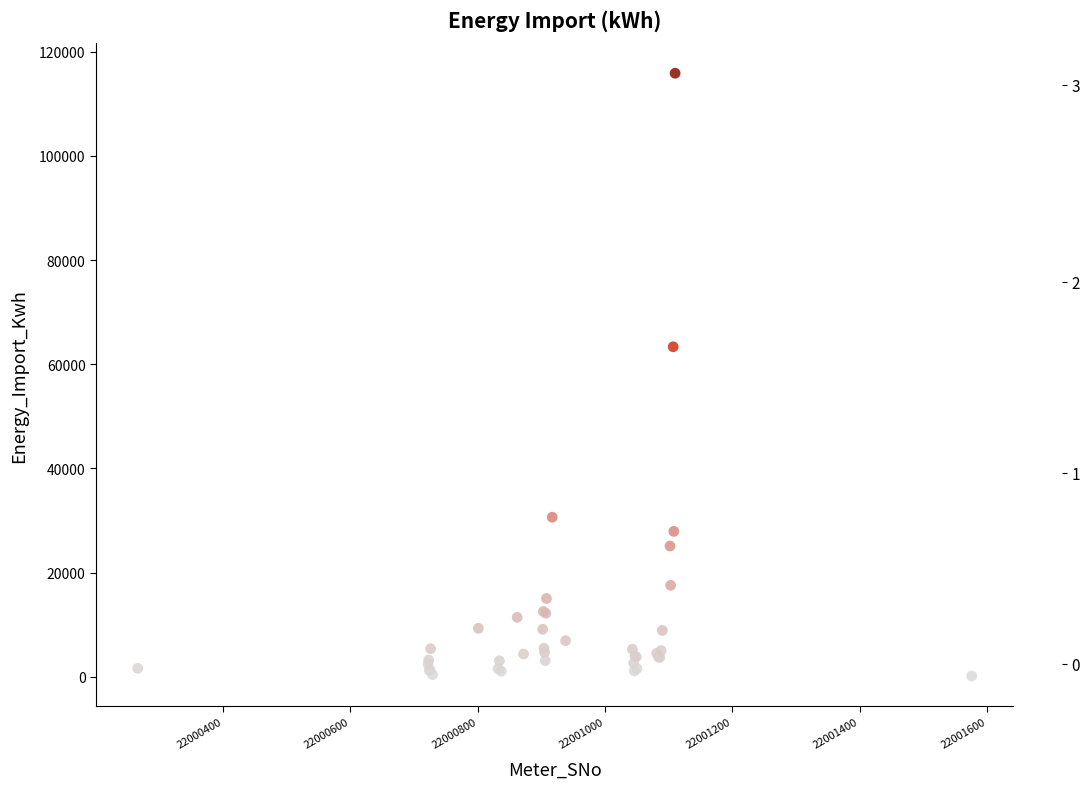

What Y value in the scatter plot is closest to 58010?

63353.5